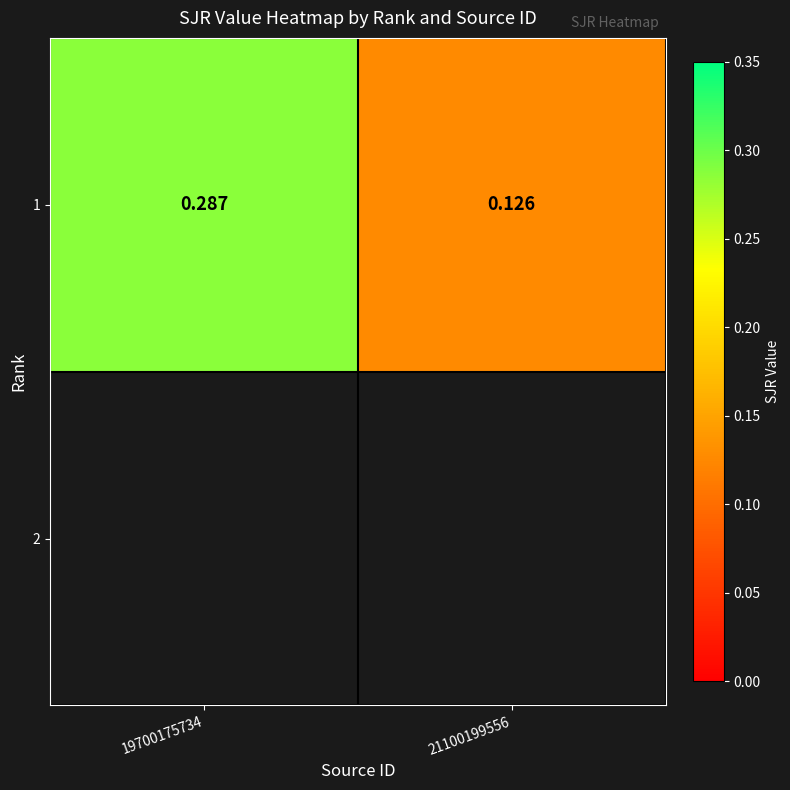

What is the change in value from 19700175734 to 21100199556?

-0.2